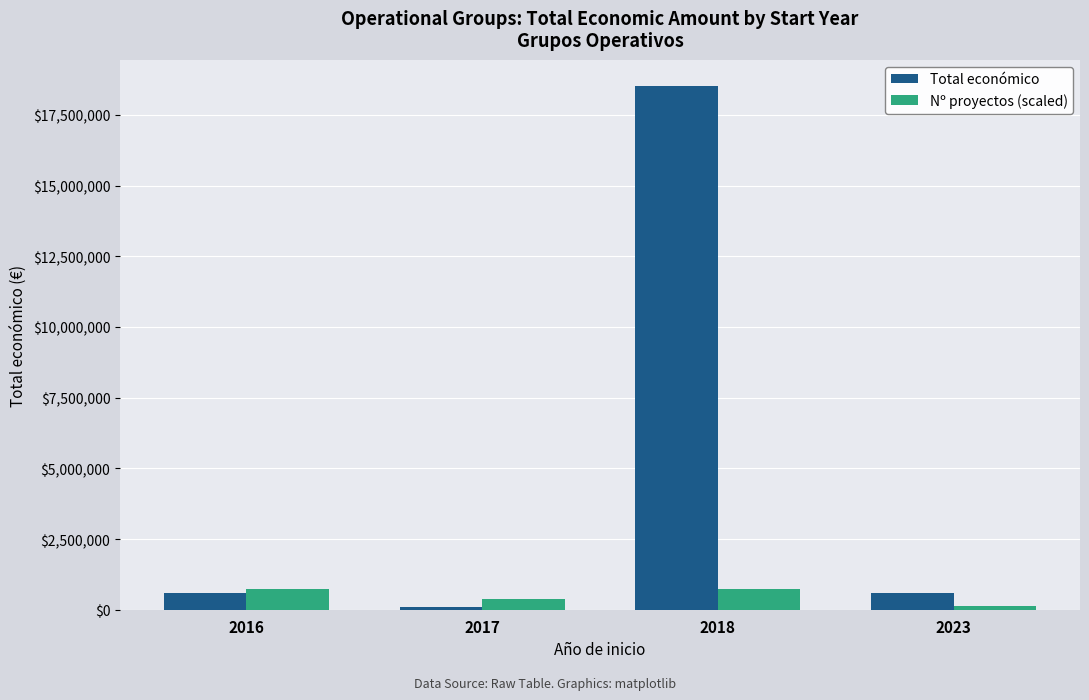

What are all the series names shown in the legend?

Total económico, Nº proyectos (scaled)